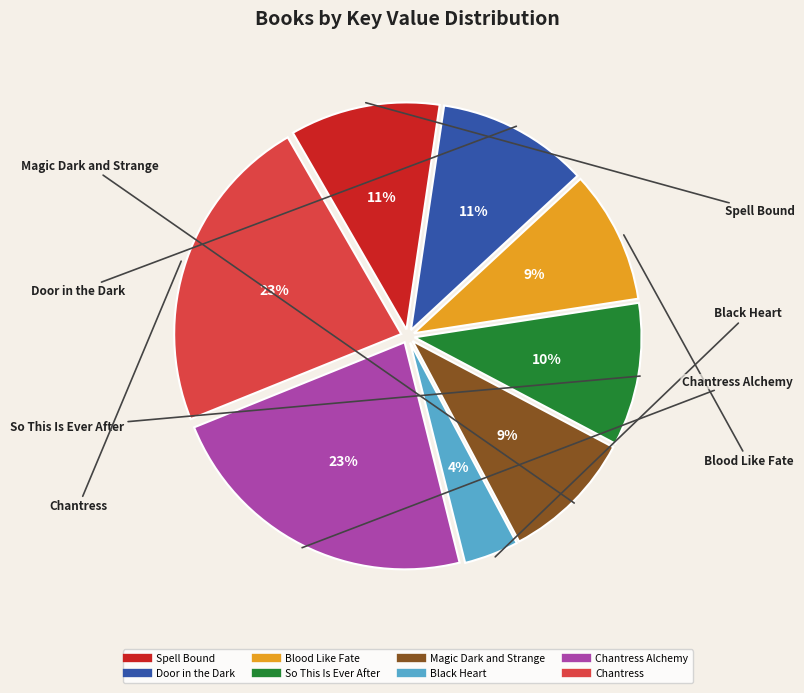

To the nearest percent, what is the difference between the largest and smallest slice percentages?

19%